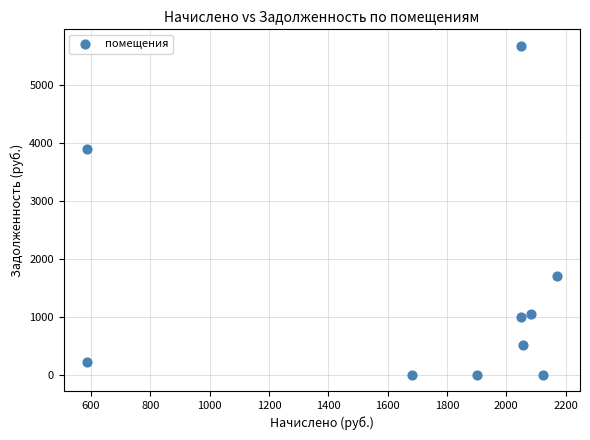

What is the average Y value?

1402.1